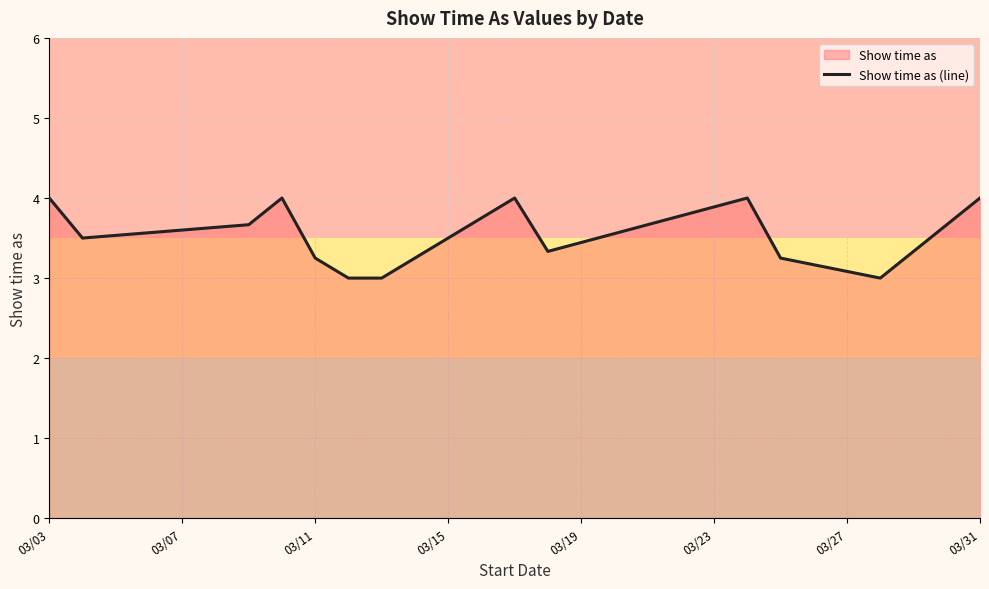

What is the average value?

3.5